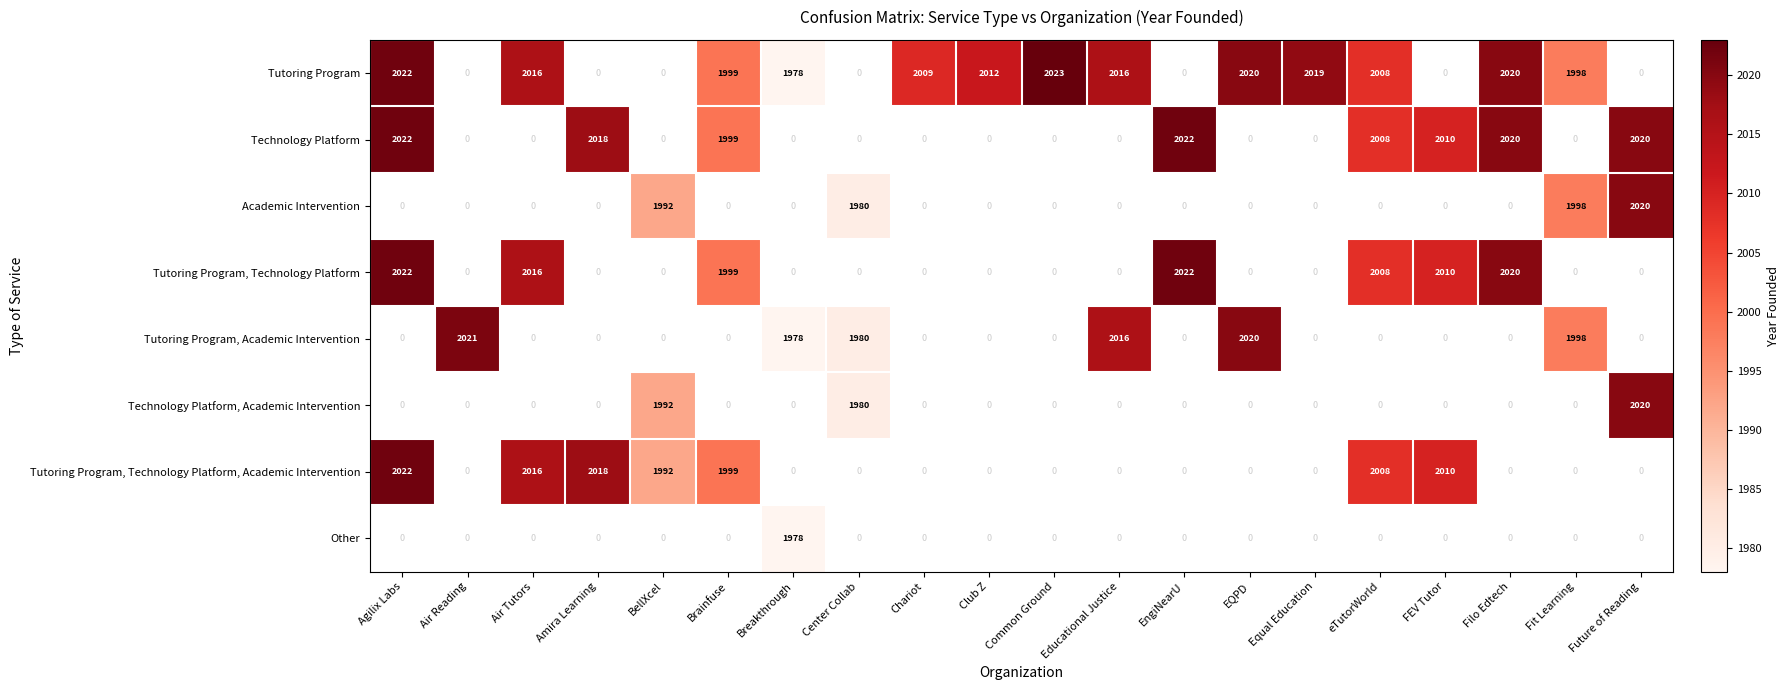

The value of Tutoring Program, Technology Platform, Academic Intervention at BellXcel is 3105. True or false?

False